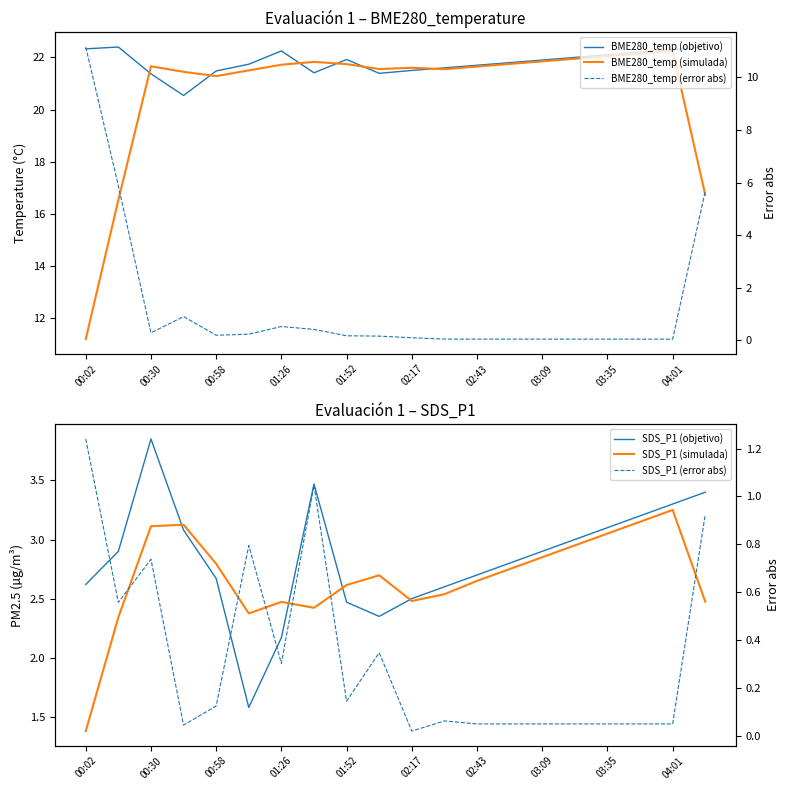

What is the difference between the highest and lowest values at 15?

22.0